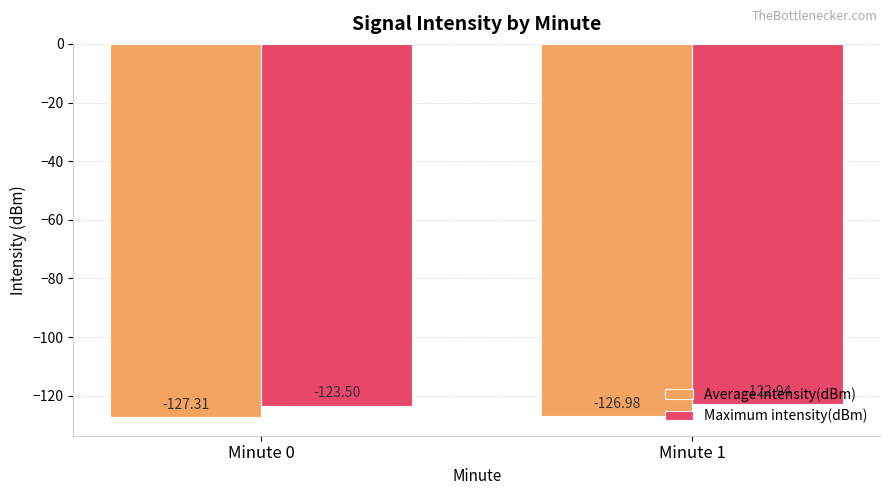

What is the sum of the Maximum intensity(dBm) values at Minute 1 and Minute 0?

-246.4